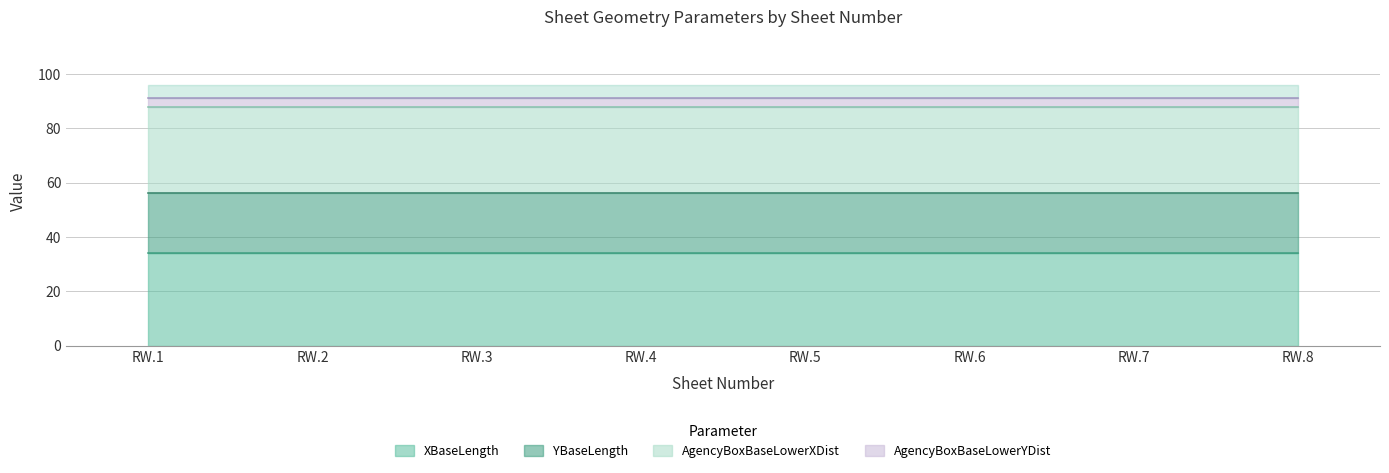

Rank the series at RW.8 from lowest to highest value.

AgencyBoxBaseLowerYDist, YBaseLength, AgencyBoxBaseLowerXDist, XBaseLength